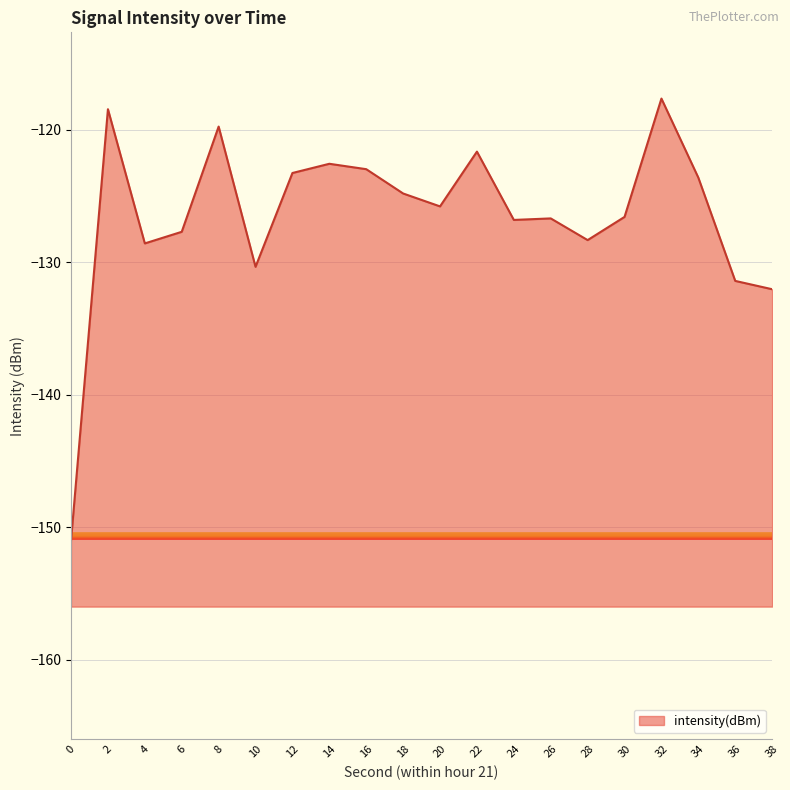

Which has a higher value, 32 or 34?

32